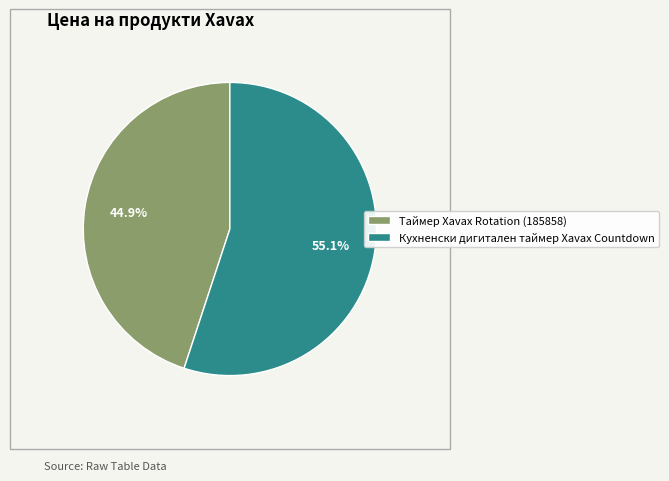

Rank the categories by value from lowest to highest.

Таймер Xavax Rotation (185858), Кухненски дигитален таймер Xavax Countdown